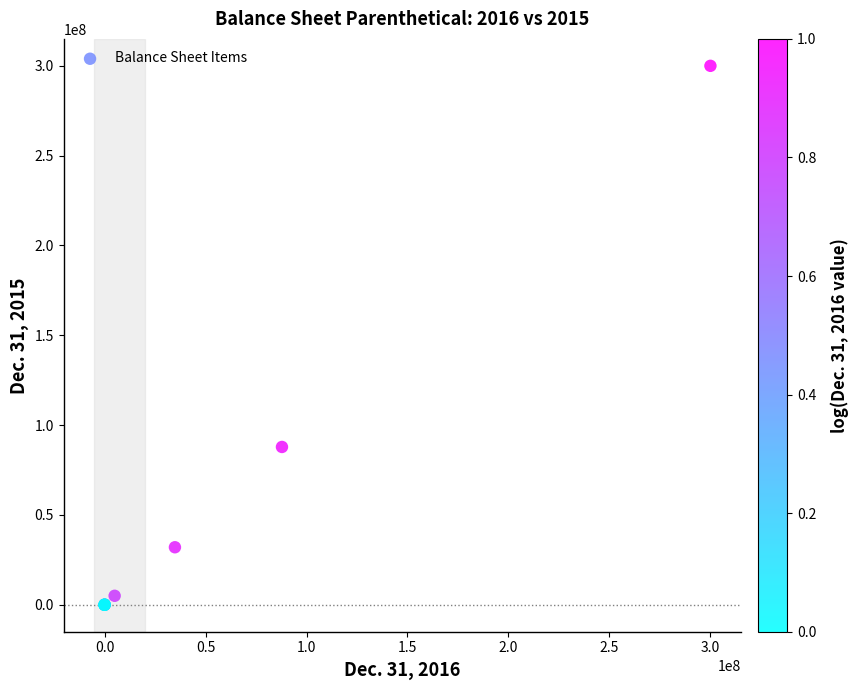

What Y value in the scatter plot is closest to 150000000?

87850292